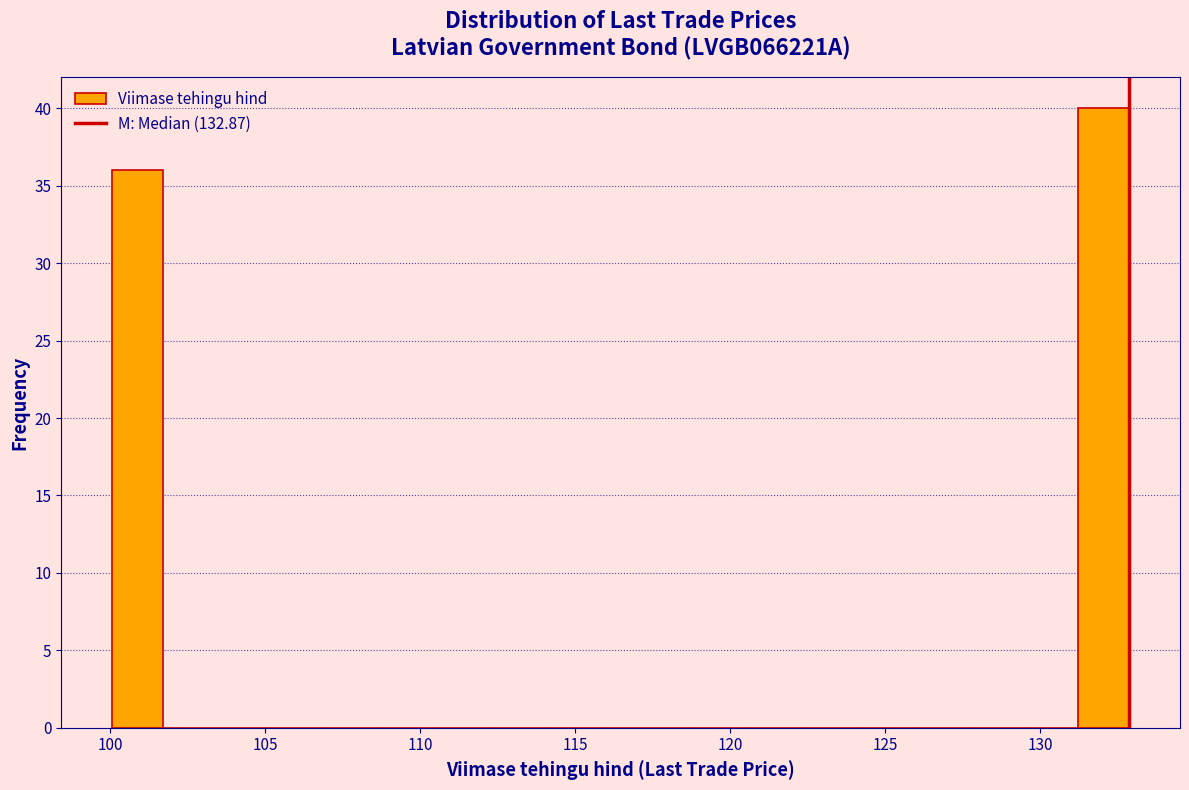

Around what value on the x-axis is the tallest bar? Give the approximate position of its centre, as read against the axis.

132.0